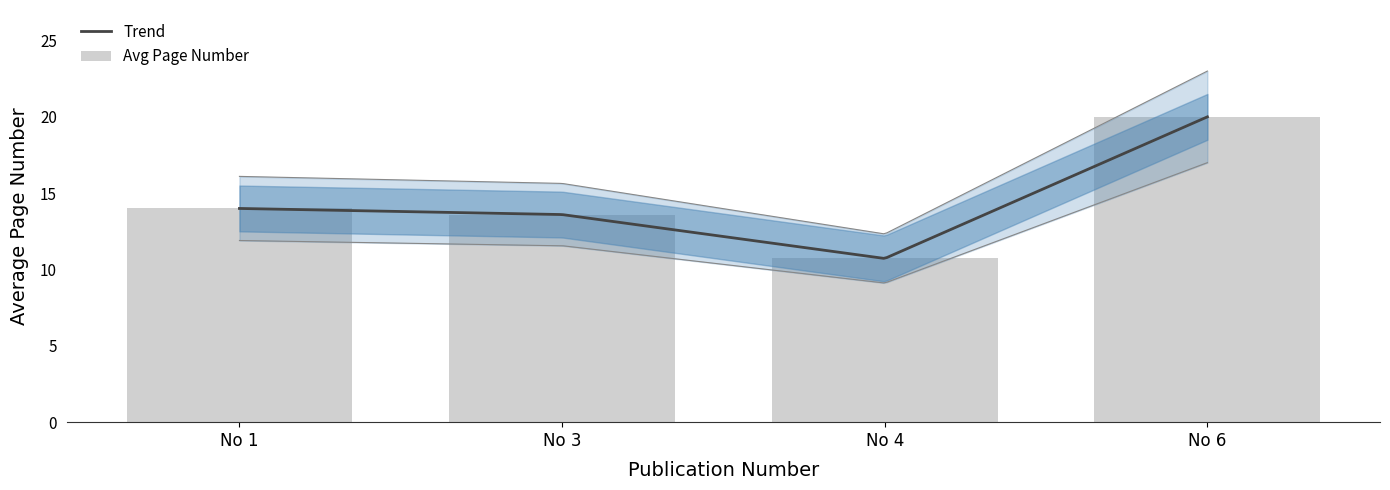

What is the maximum value for Trend?

20.0